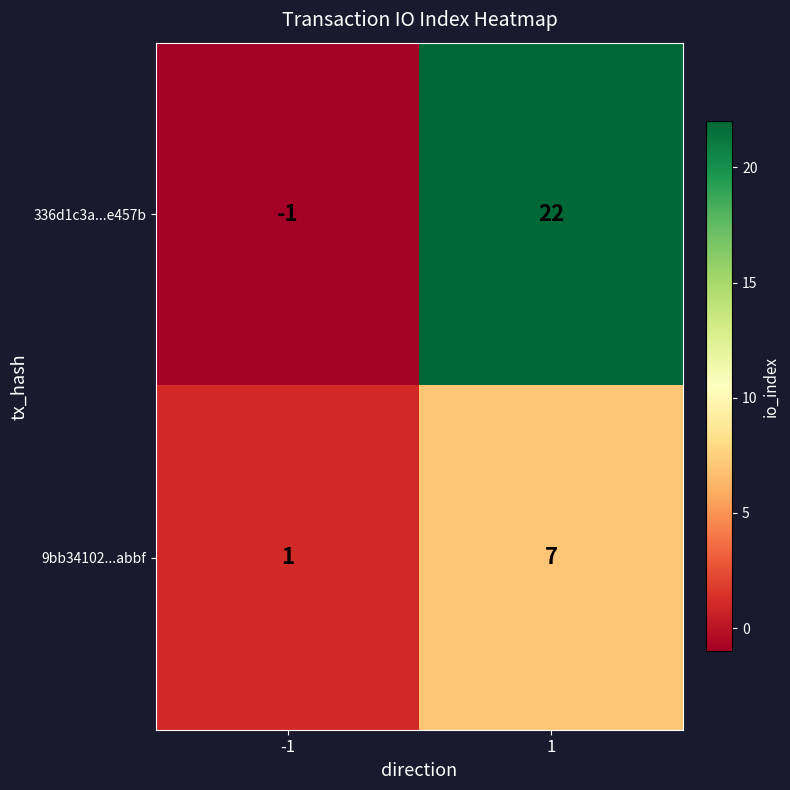

How many negative values does the 336d1c3a...e457b series have?

1